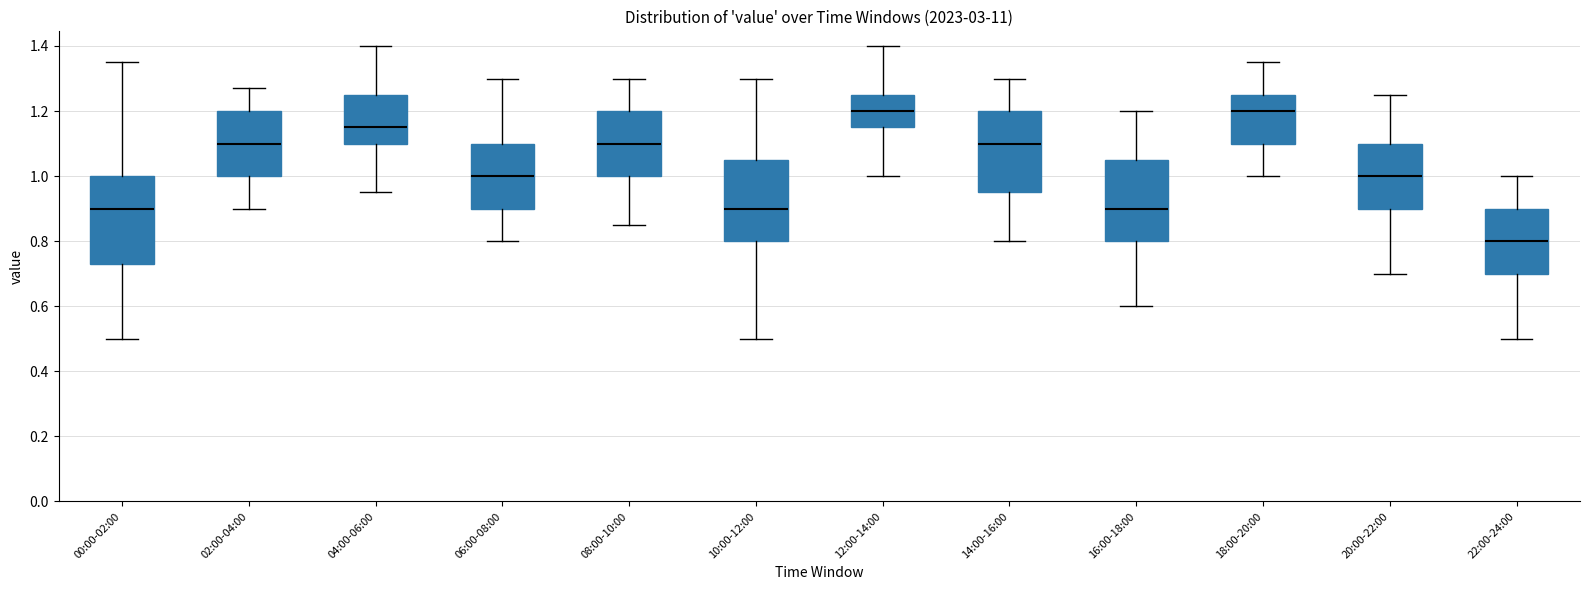

Which box has the lowest median line?

22:00-24:00